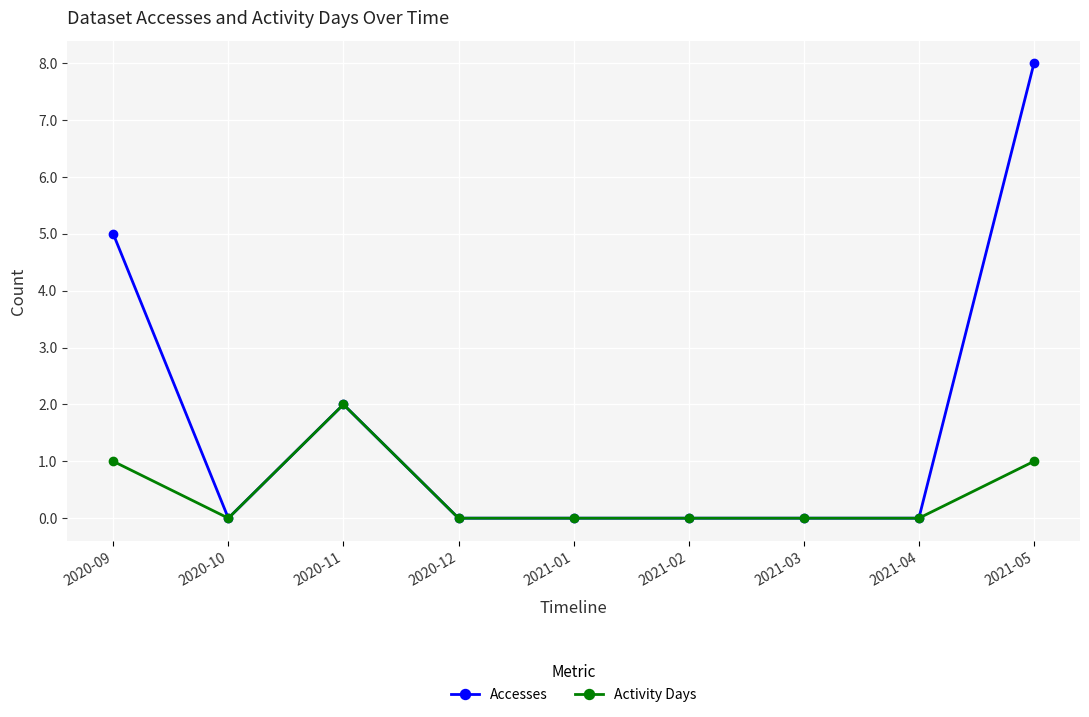

What is the label of the 4th point from the right?

2021-02